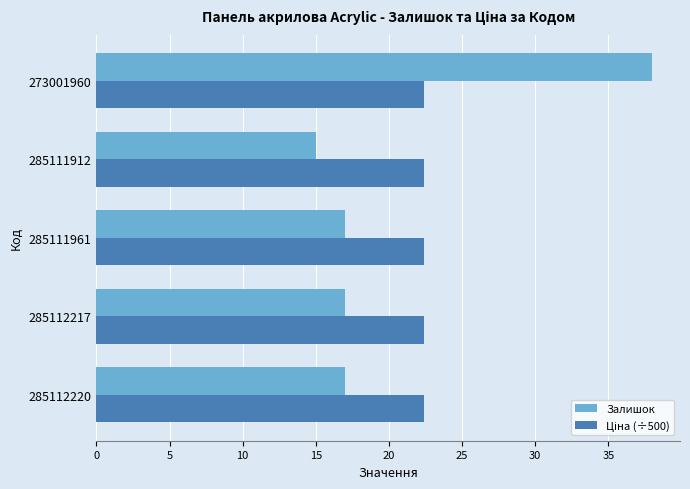

The Залишок series shows 15.0 at 285111912. True or false?

True